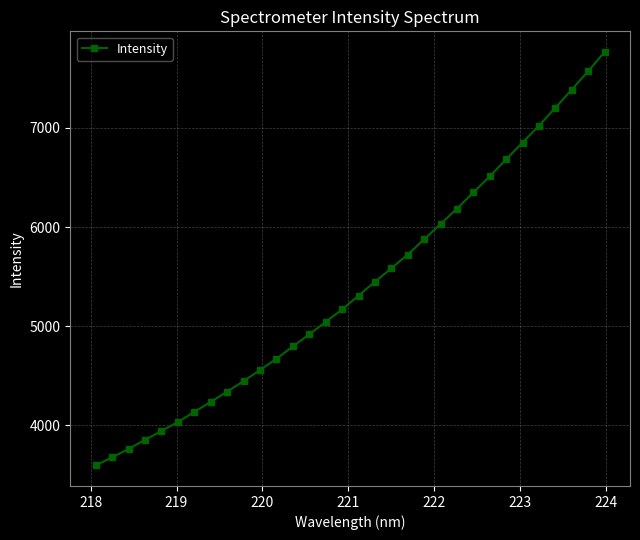

What is the minimum value shown in the chart?

3598.5